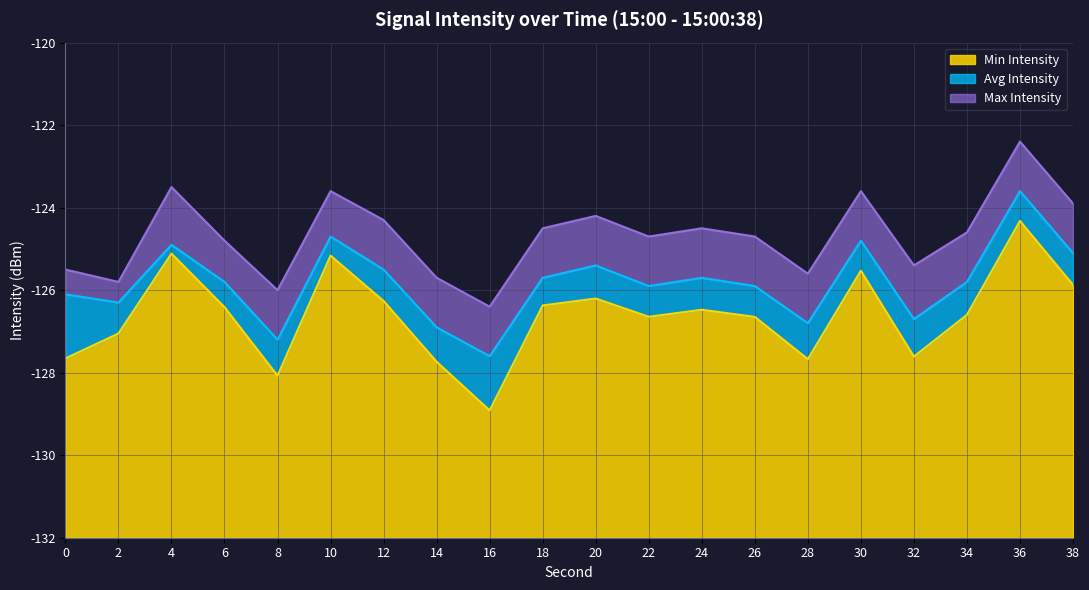

Which label corresponds to the smallest value in the chart?

16